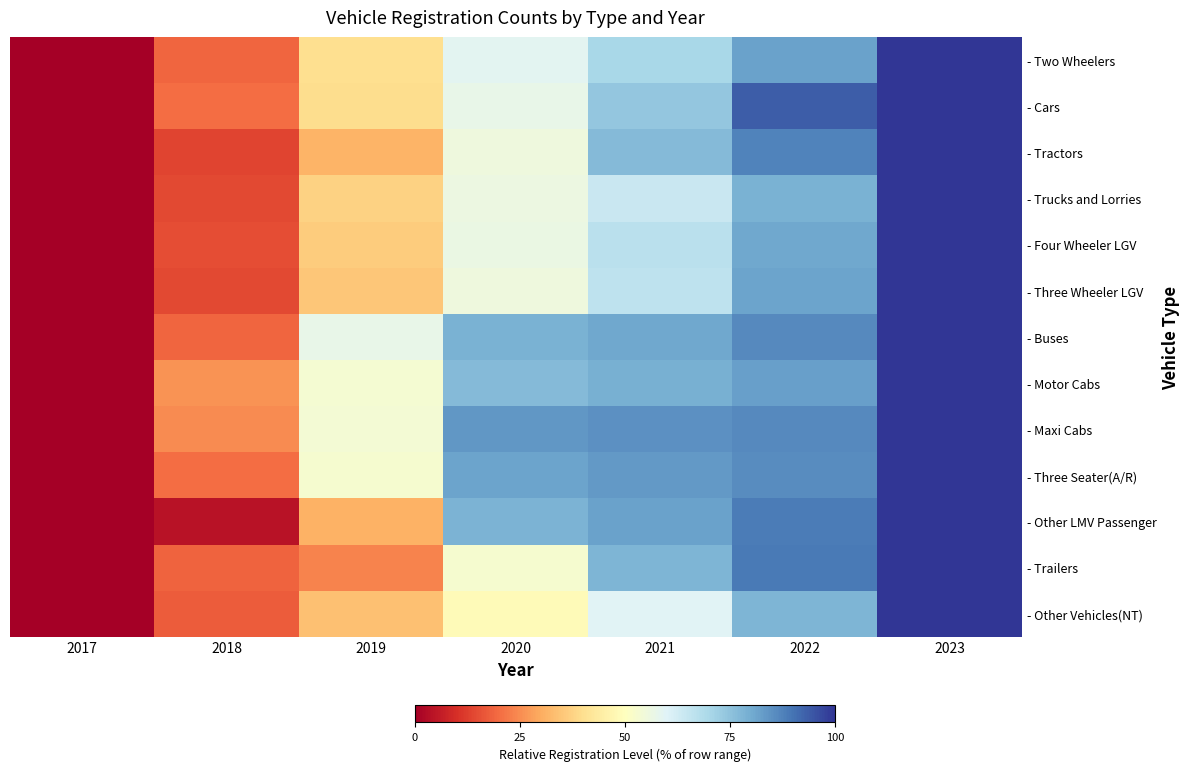

How many data points does each series have?

7